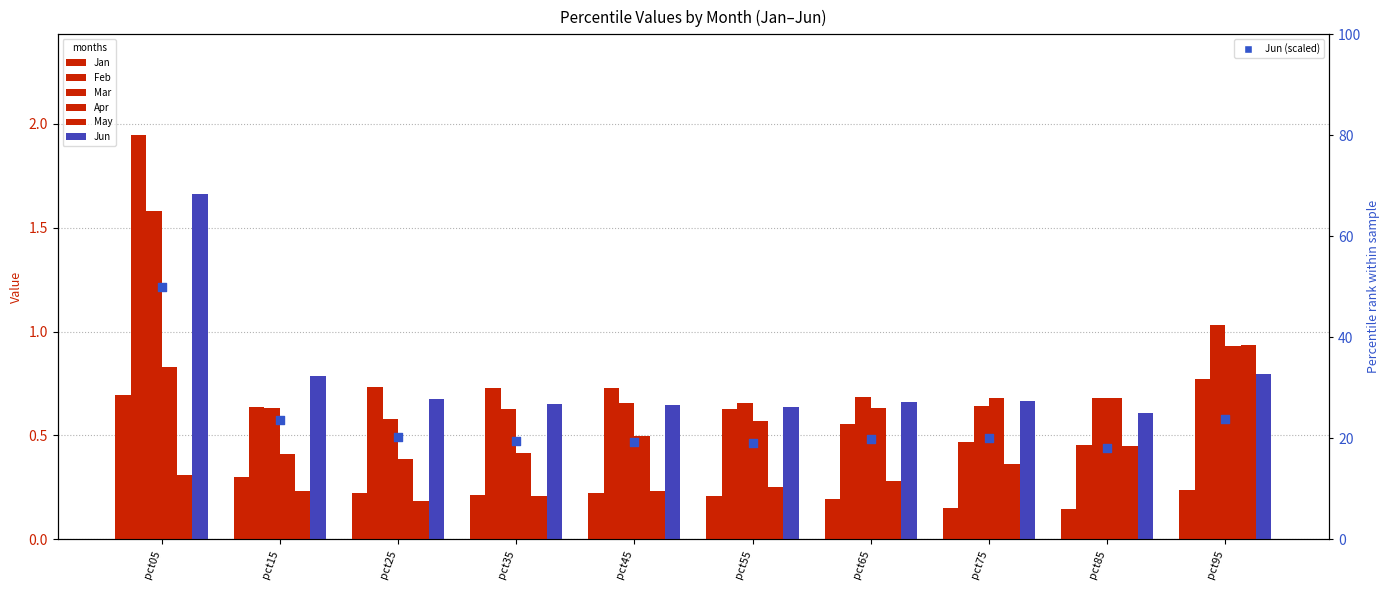

What are all the series names shown in the legend?

Jan, Feb, Mar, Apr, May, Jun